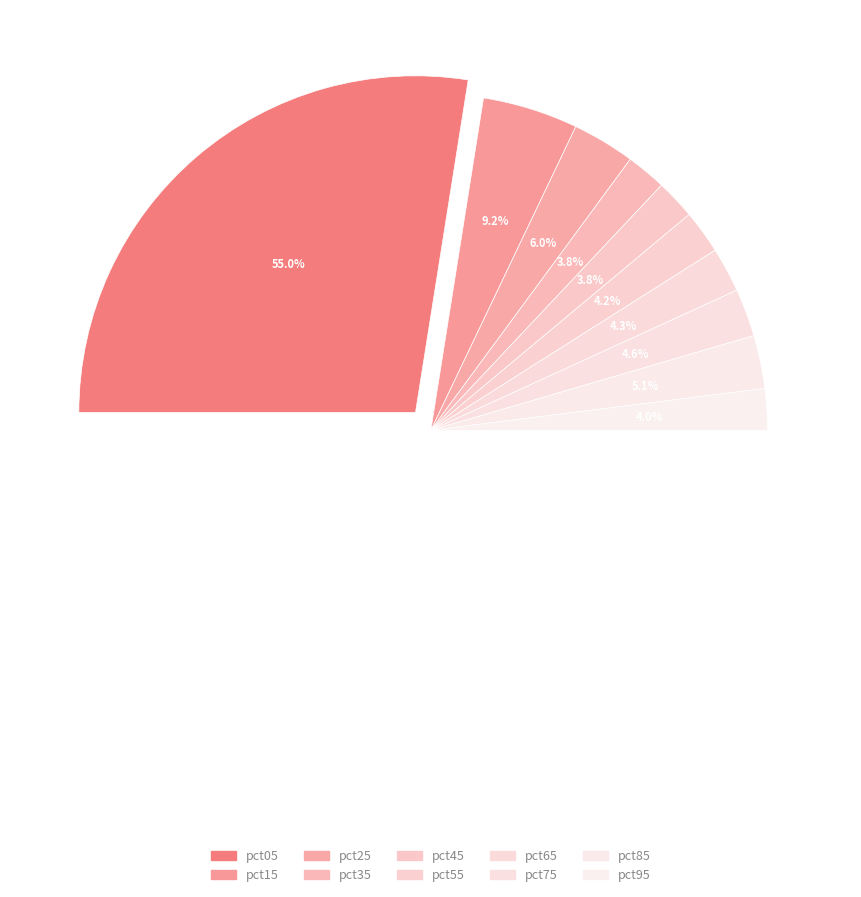

What is the largest slice in the pie chart?

pct05